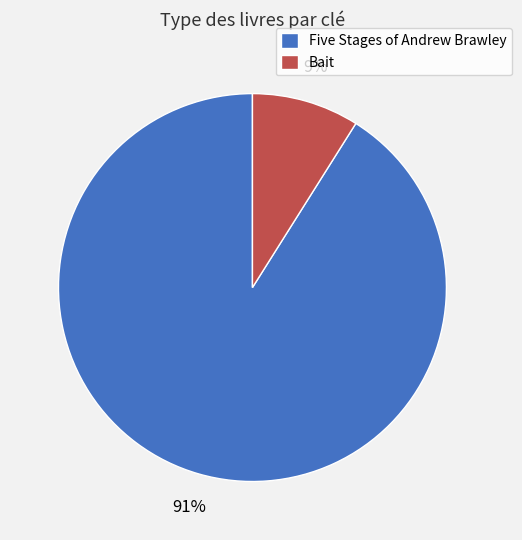

Do Five Stages of Andrew Brawley and Bait together represent more than half of the pie?

Yes